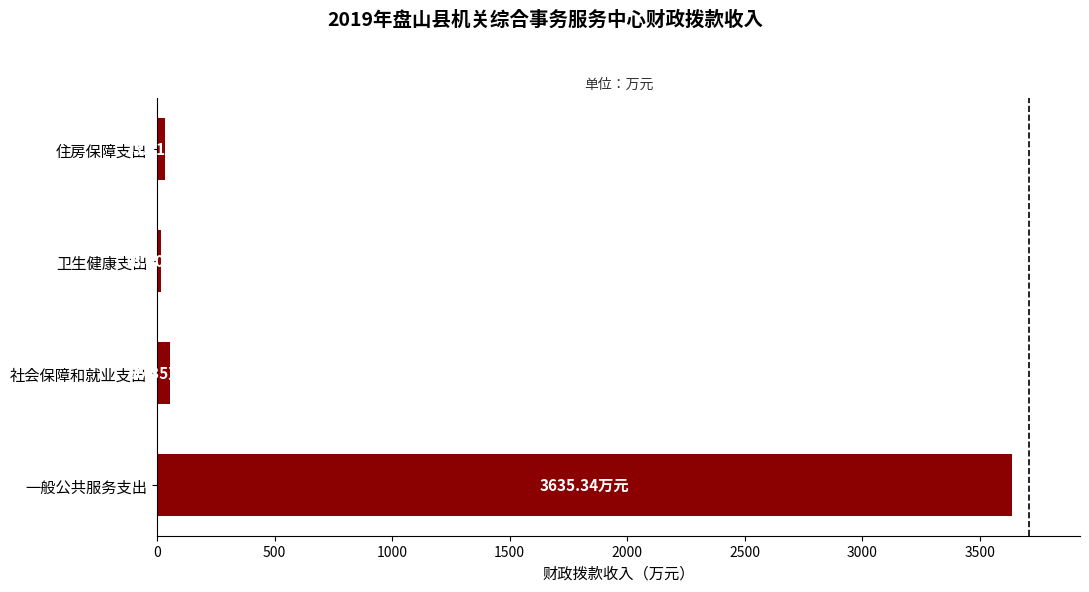

Which category has the highest value across all series?

一般公共服务支出